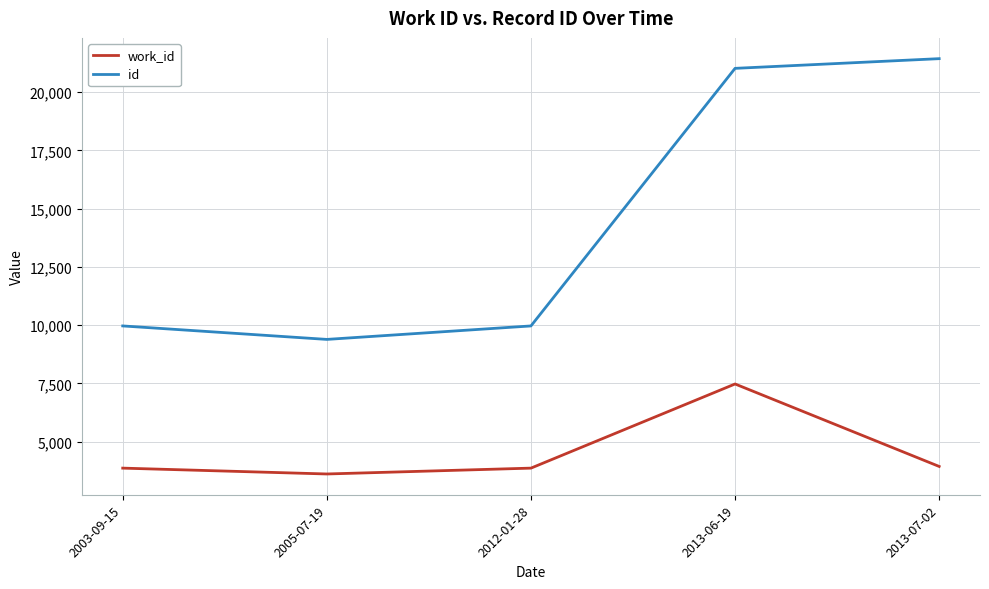

How many interior local valleys does the id series have?

1